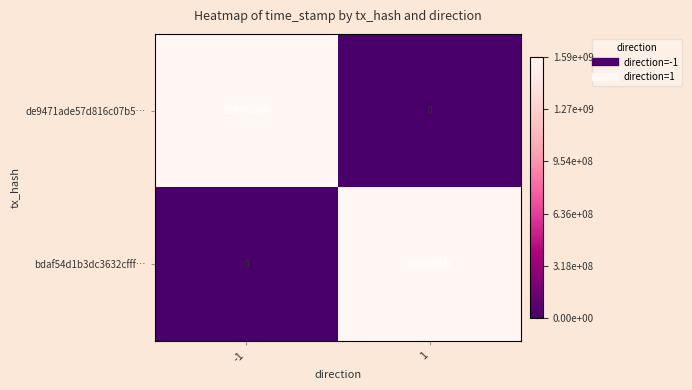

What is the difference between the bdaf54d1b3dc3632cfff… values at -1 and 1?

1590081316